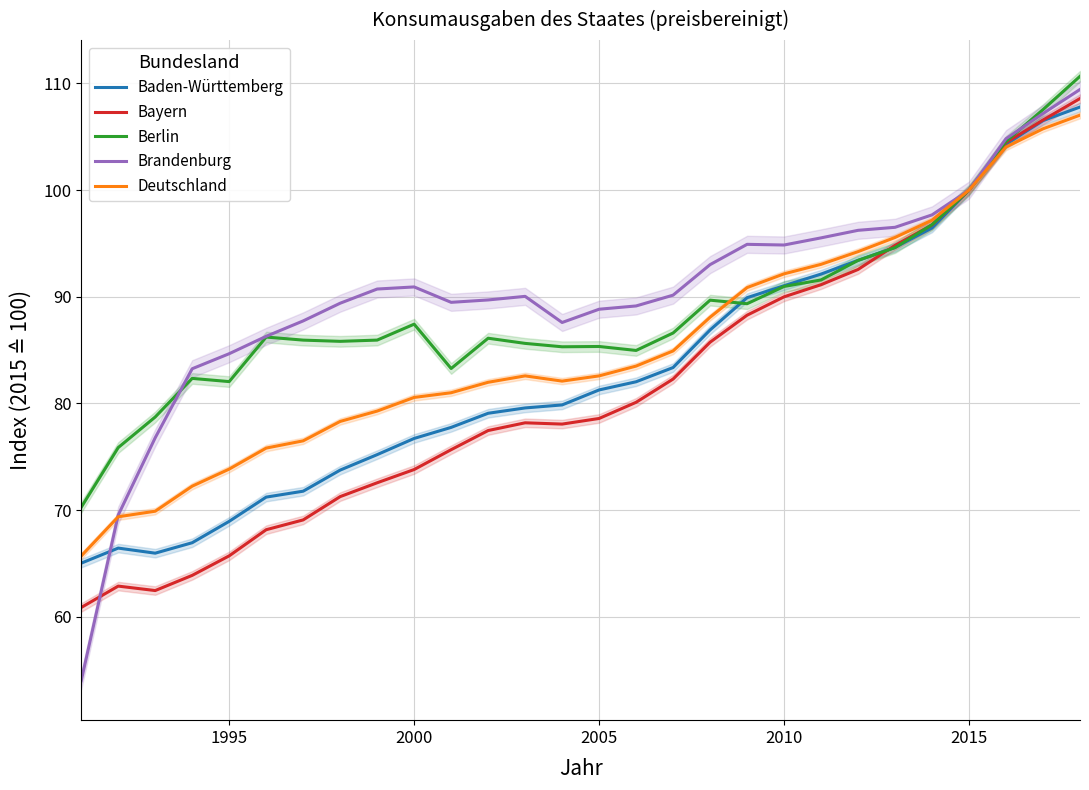

Does the chart display data point markers on the line(s)?

No